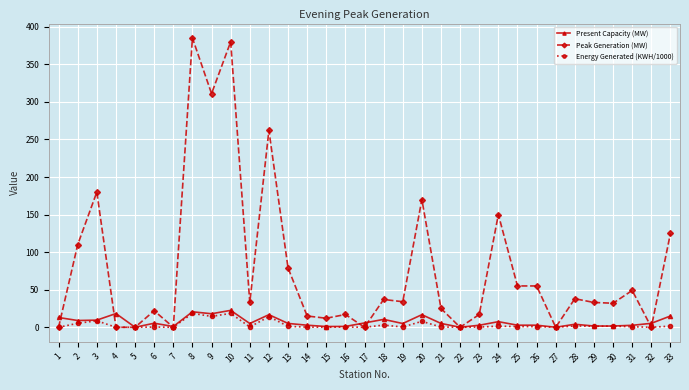

What is the total value across all series at 31?

52.3